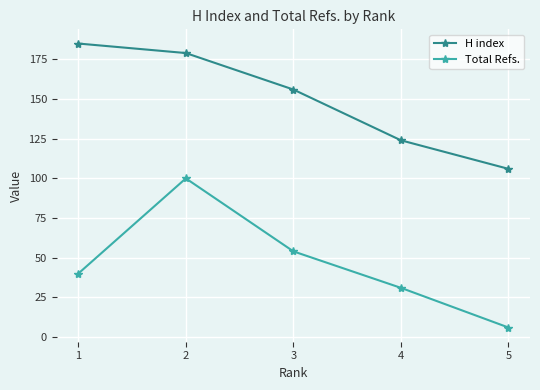

What is the minimum value for H index?

106